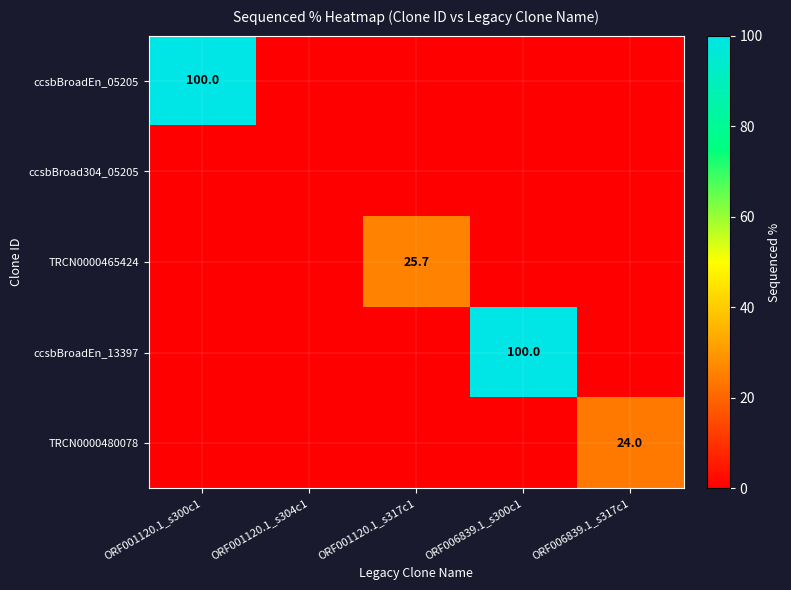

True or false: ccsbBroadEn_13397 has a value of 100.0 at ORF006839.1_s300c1.

True